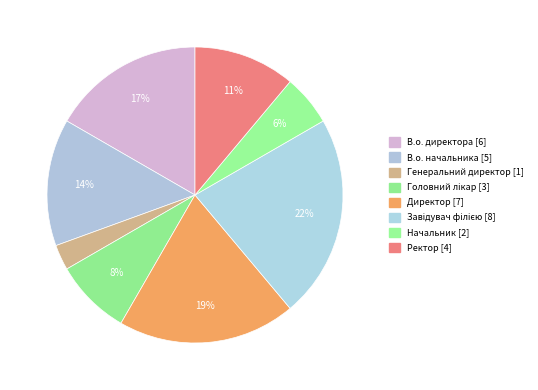

Rank the categories by value from lowest to highest.

Генеральний директор, Начальник, Головний лікар, Ректор, В.о. начальника, В.о. директора, Директор, Завідувач філією